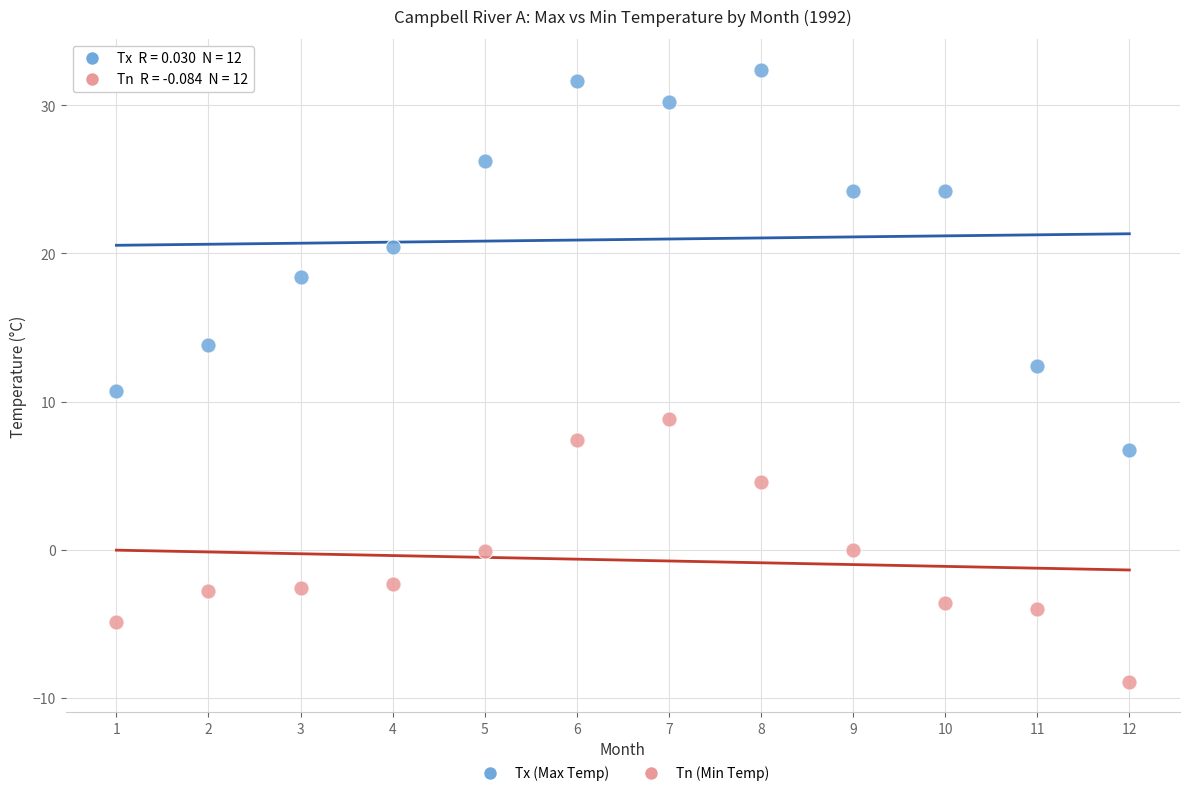

Across all data points, what is the range of Y values (max minus min)?

41.3